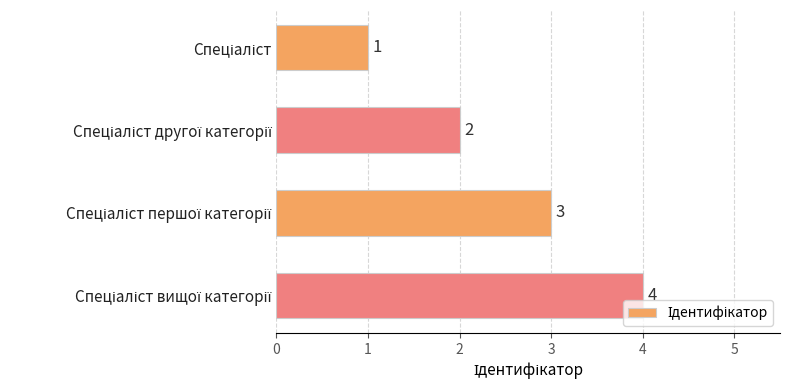

Does the chart contain stacked bars?

No